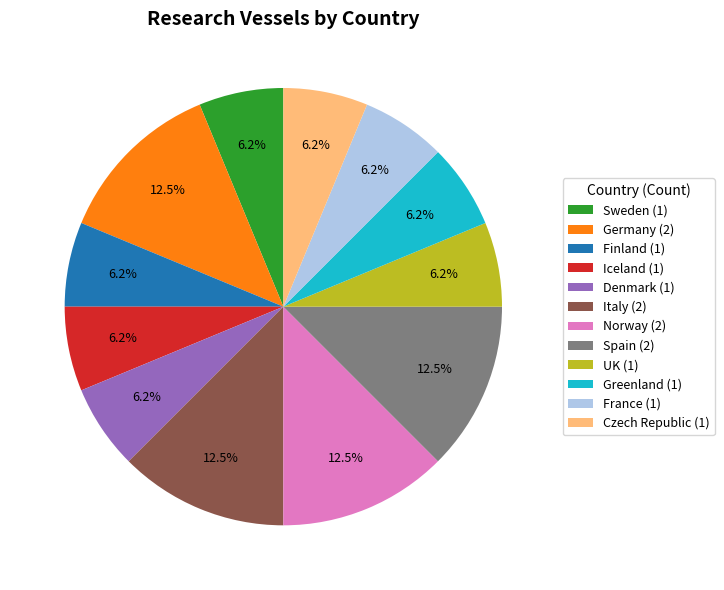

Combined, do Spain (2) and Denmark (1) account for over 50%?

No